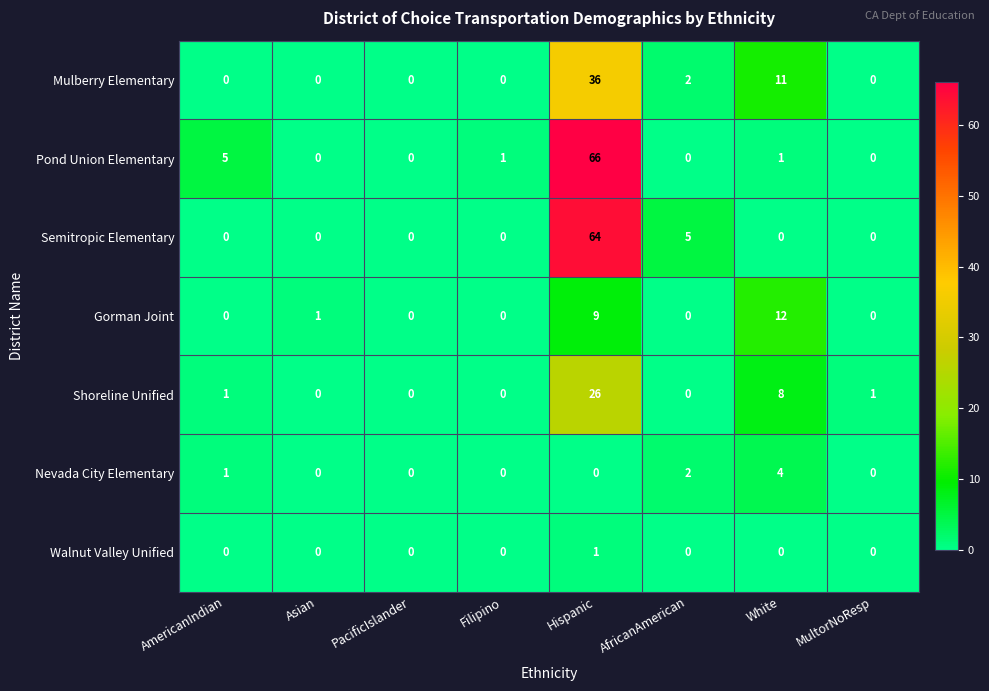

Count the number of data series in this chart.

7